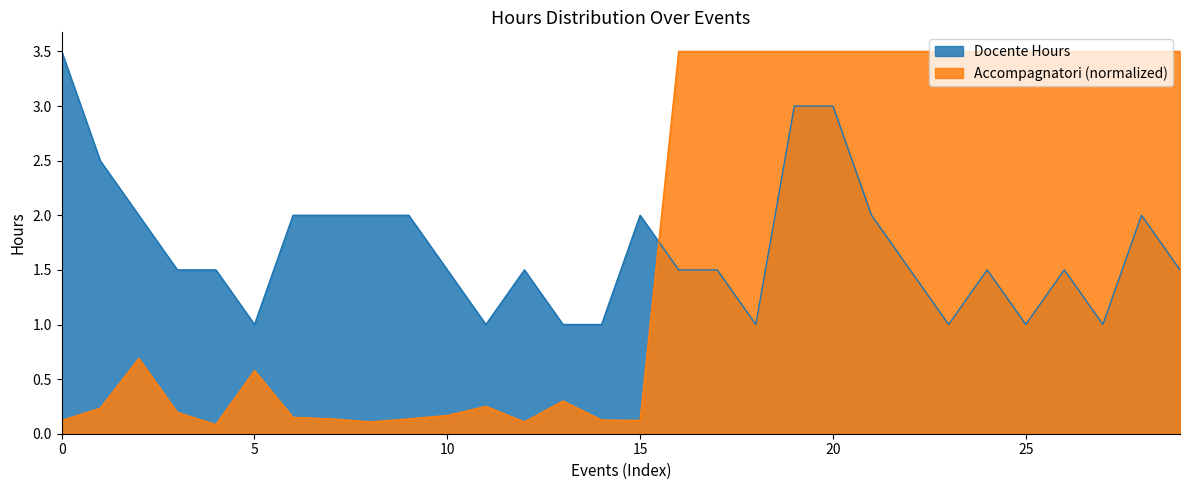

What is the average value of the Docente Hours series?

1.7